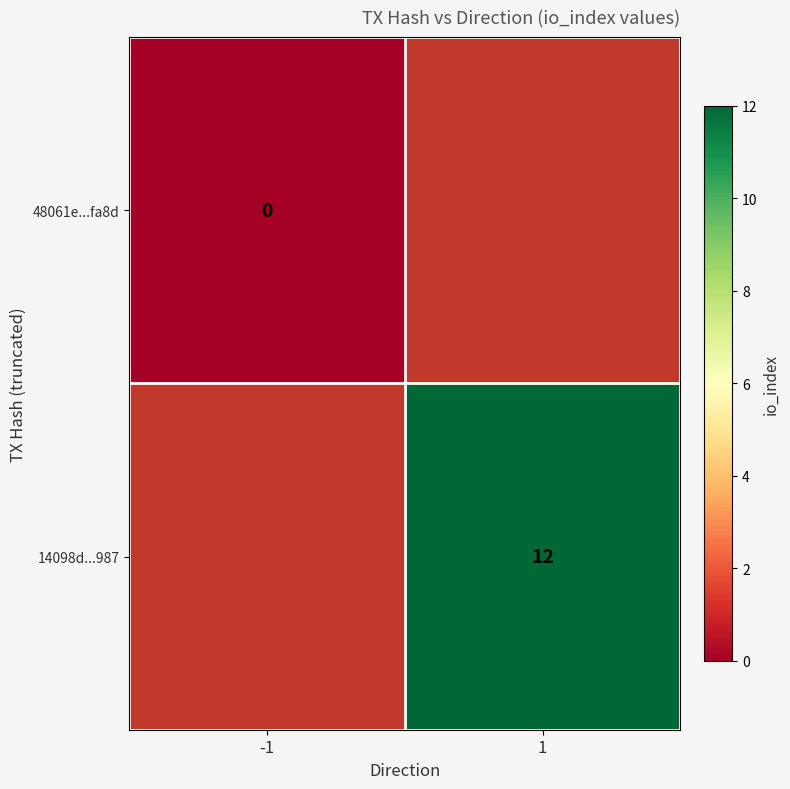

Is the value of 14098d...987 at 1 greater than the value of 48061e...fa8d at -1?

Yes